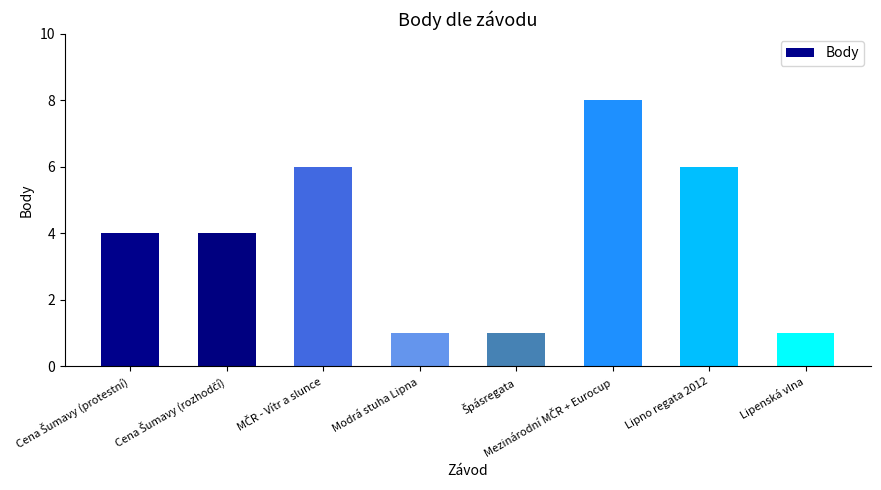

What is the difference between the maximum and minimum values?

7